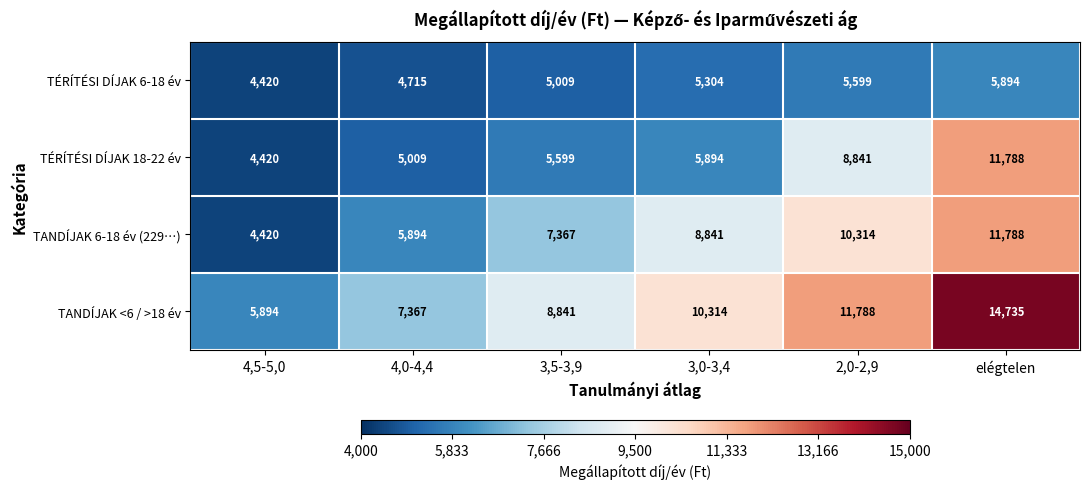

At which category does the chart reach its minimum across all series?

4,5-5,0